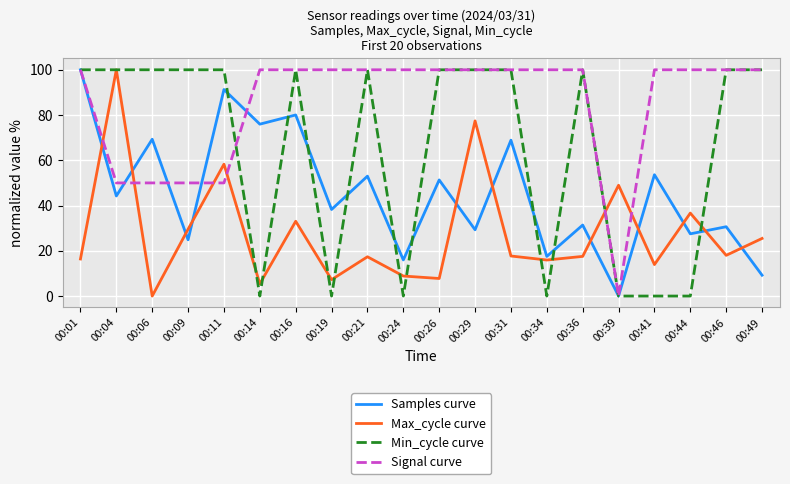

What is the average value of the Max_cycle curve series?

27.8